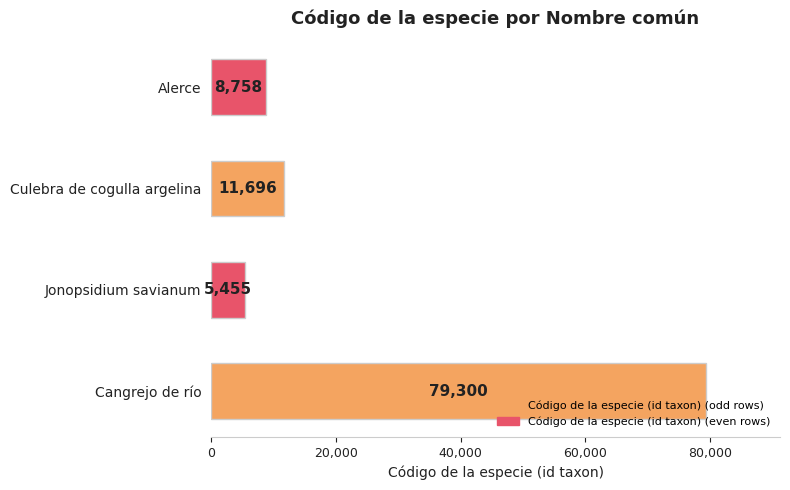

Between Jonopsidium savianum and Cangrejo de río, which is larger?

Cangrejo de río